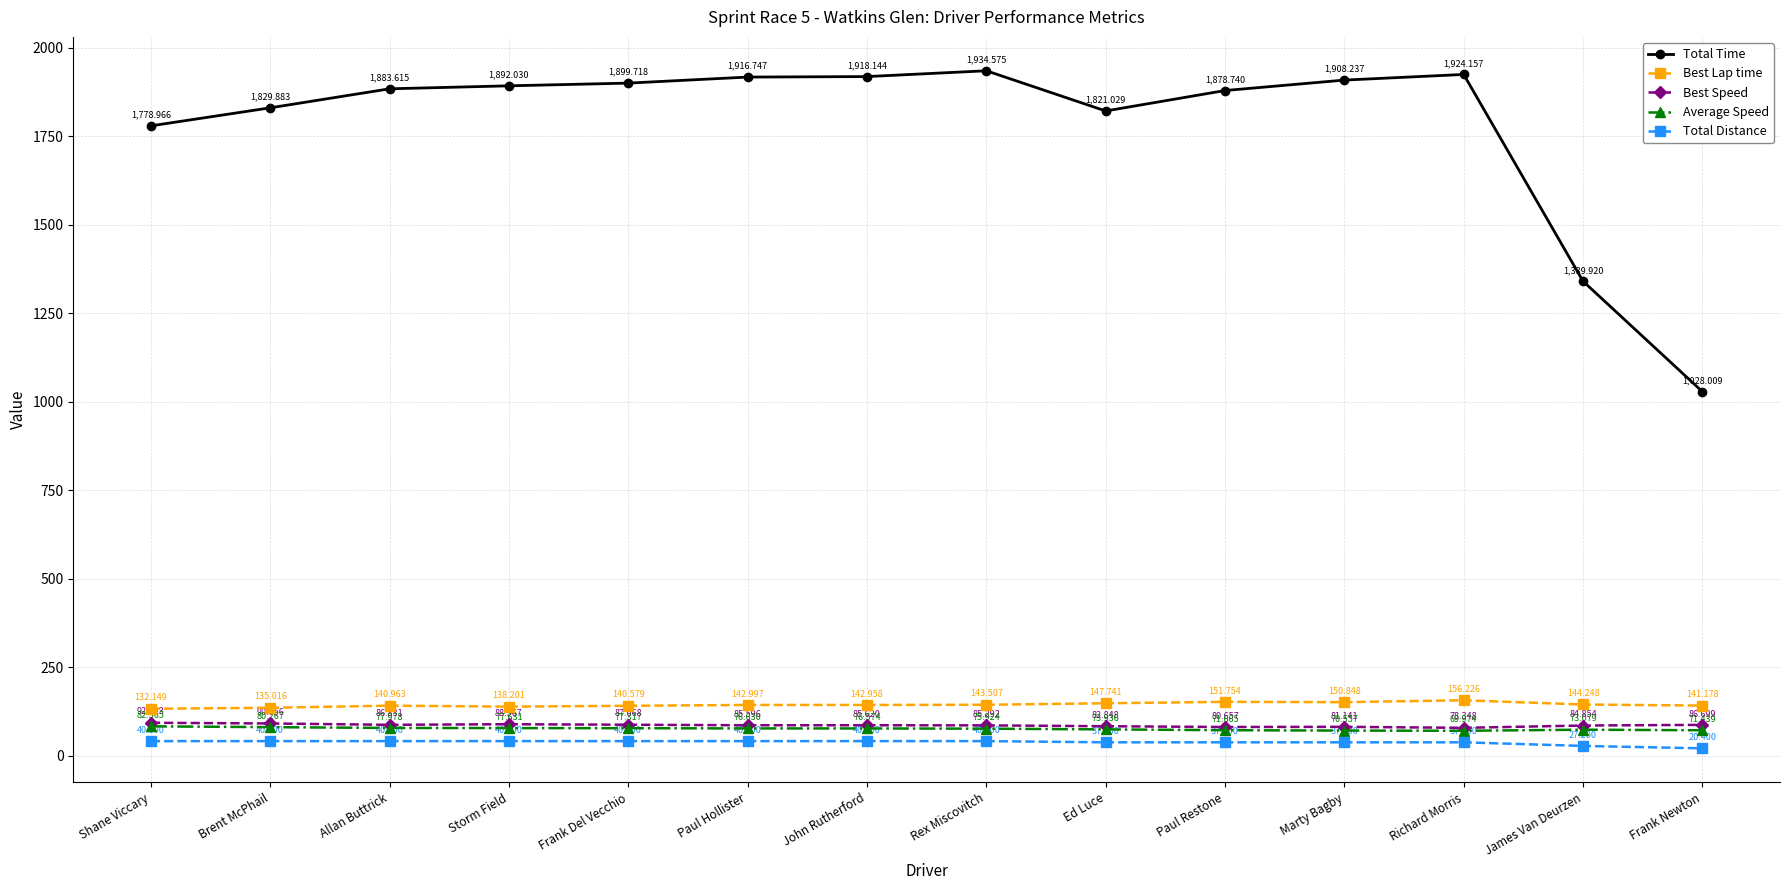

Reading left to right, transcribe all the data shown in this chart.

Total Time: 1779.0	1829.9	1883.6	1892.0	1899.7	1916.7	1918.1	1934.6	1821.0	1878.7	1908.2	1924.2	1339.9	1028.0
Best Lap time: 132.1	135.0	141.0	138.2	140.6	143.0	143.0	143.5	147.7	151.8	150.8	156.2	144.2	141.2
Best Speed: 92.6	90.7	86.8	88.6	87.1	85.6	85.6	85.3	82.8	80.7	81.1	78.3	84.9	86.7
Average Speed: 82.6	80.3	78.0	77.6	77.3	76.6	76.6	75.9	73.9	71.7	70.6	70.0	73.1	71.4
Total Distance: 40.8	40.8	40.8	40.8	40.8	40.8	40.8	40.8	37.4	37.4	37.4	37.4	27.2	20.4